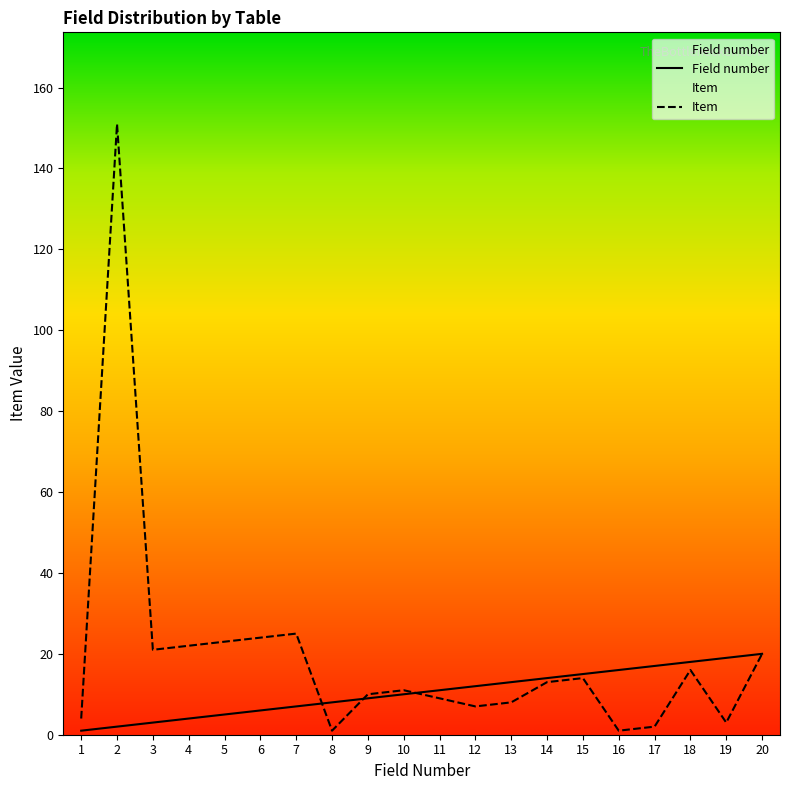

Between which two adjacent categories do Field number and Item first intersect?

7 and 8